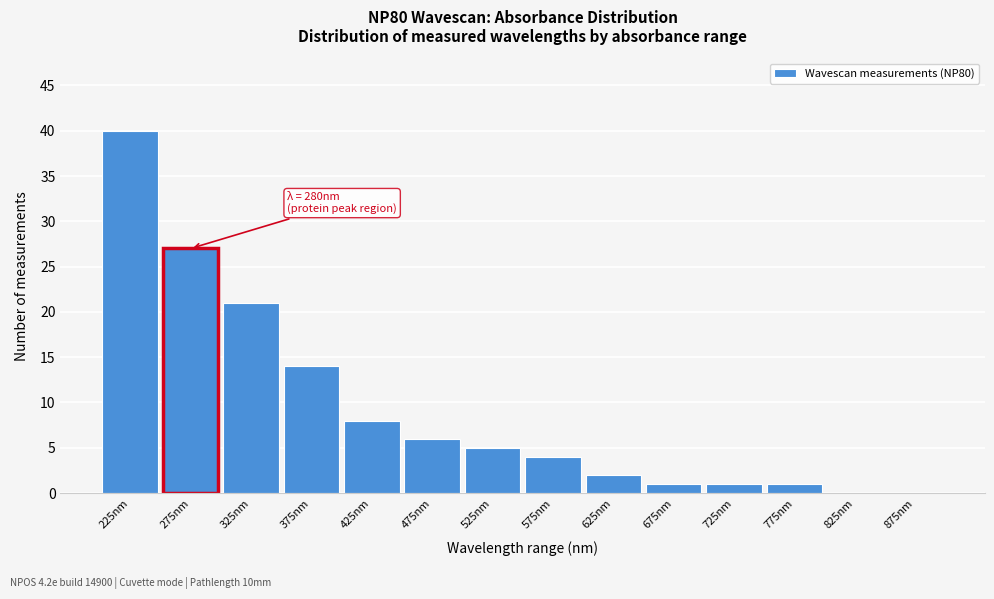

Reading left to right, transcribe all the data shown in this chart.

225nm=40	275nm=27	325nm=21	375nm=14	425nm=8	475nm=6	525nm=5	575nm=4	625nm=2	675nm=1	725nm=1	775nm=1	825nm=0	875nm=0